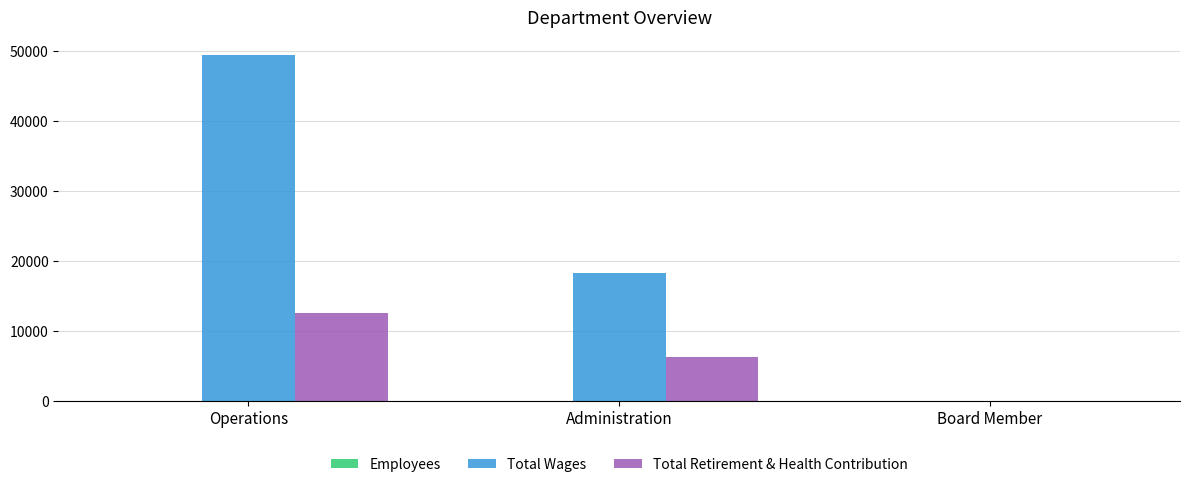

At which label is Total Wages closest to 24714?

Administration